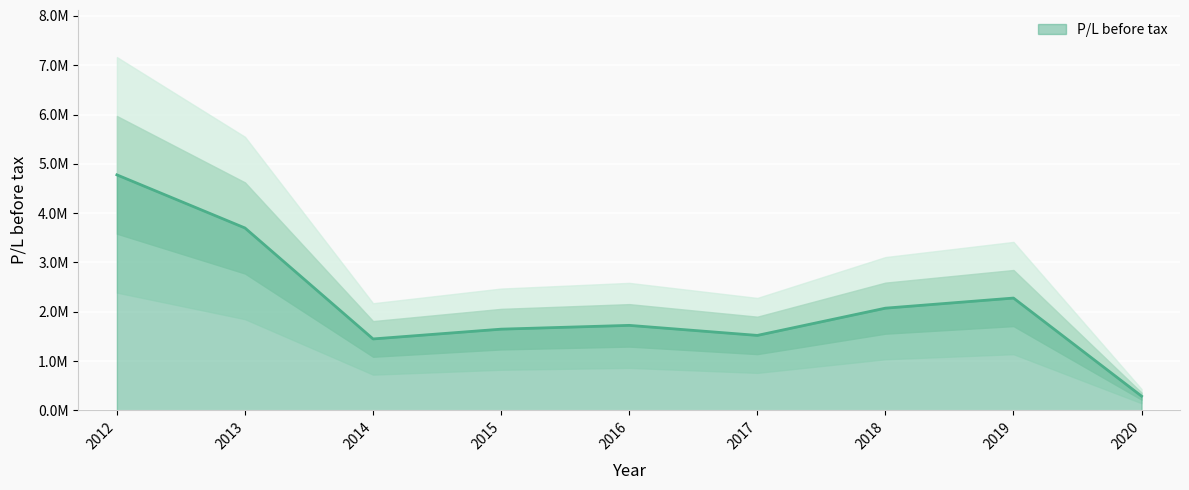

Rank the categories by value from highest to lowest.

2012, 2013, 2019, 2018, 2016, 2015, 2017, 2014, 2020